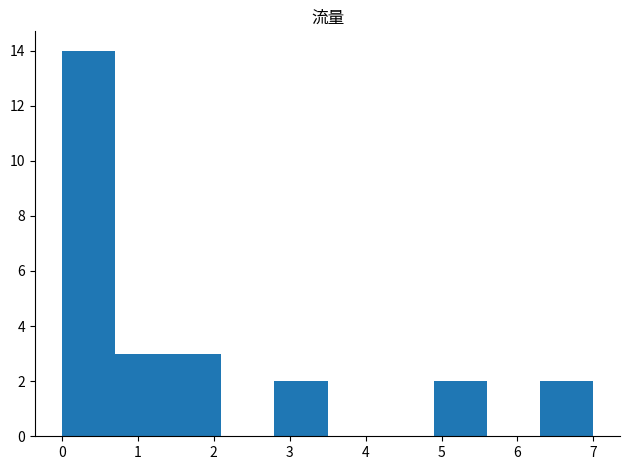

How tall is the bar that spans 0.7 to 1.4 on the x-axis? The values are not printed on the chart, so give them approximately, as read against the axis.

3